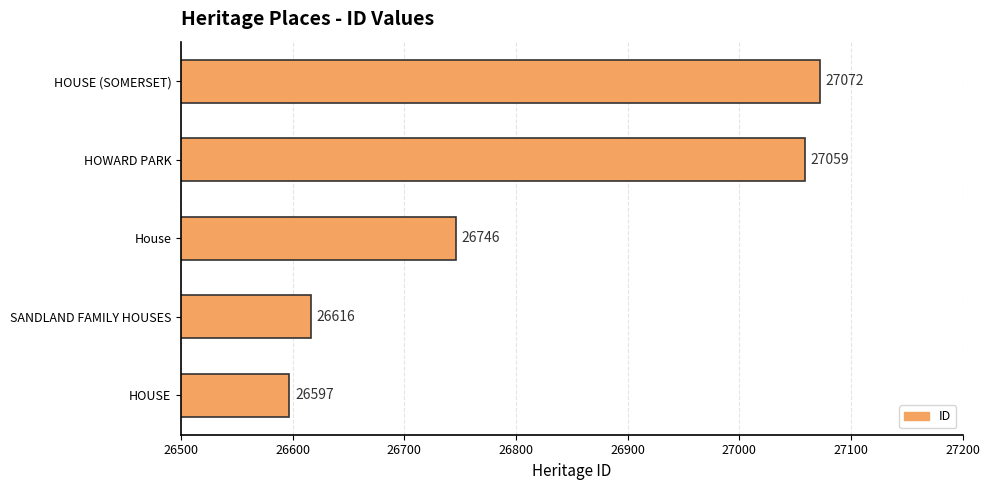

Reading bottom to top, what are all the values shown in this chart?

HOUSE=26597	SANDLAND FAMILY HOUSES=26616	House=26746	HOWARD PARK=27059	HOUSE (SOMERSET)=27072